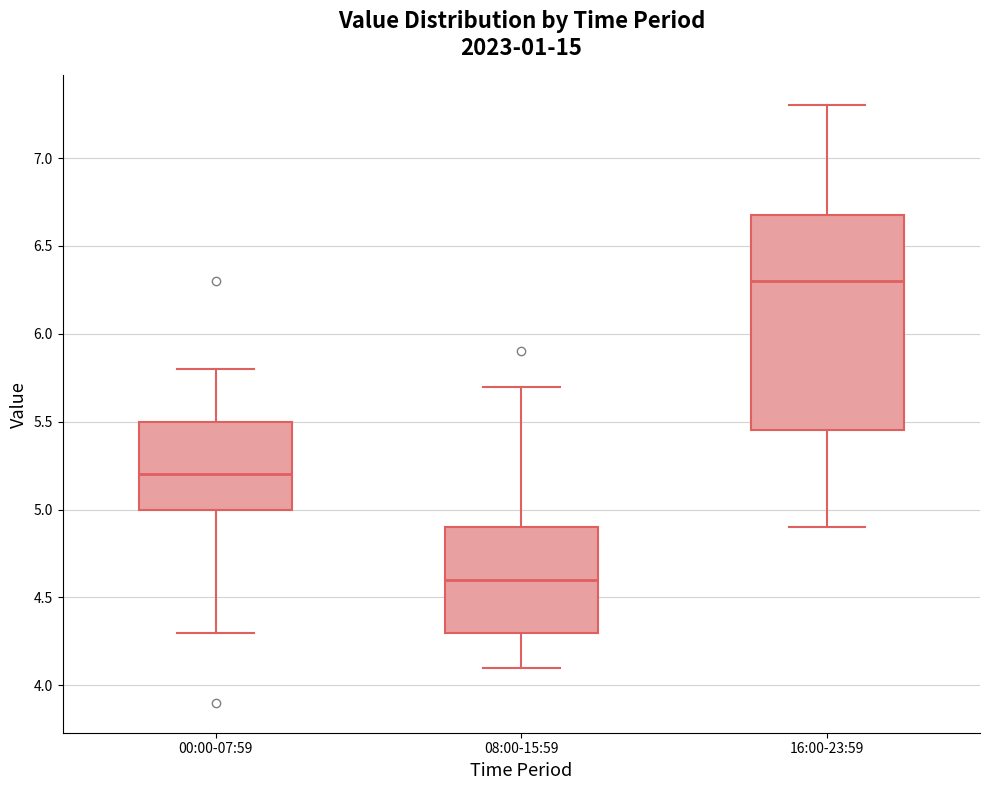

Which box's median line is the lowest?

08:00-15:59